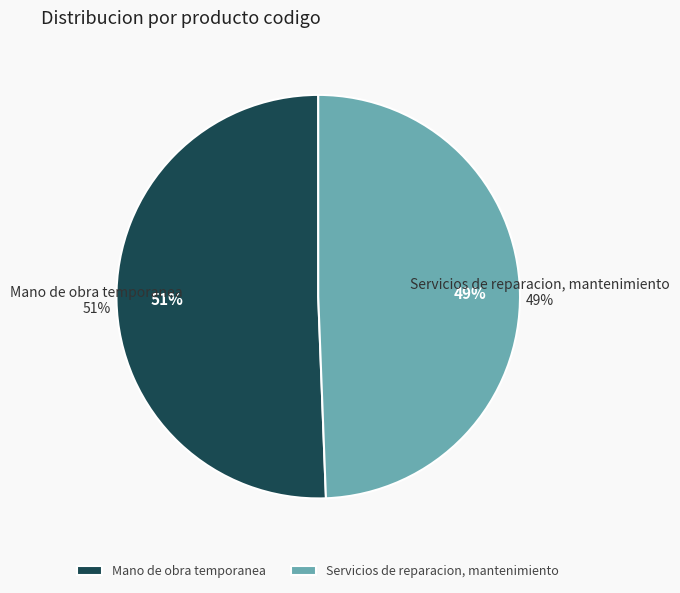

Does any single category account for the majority?

Yes